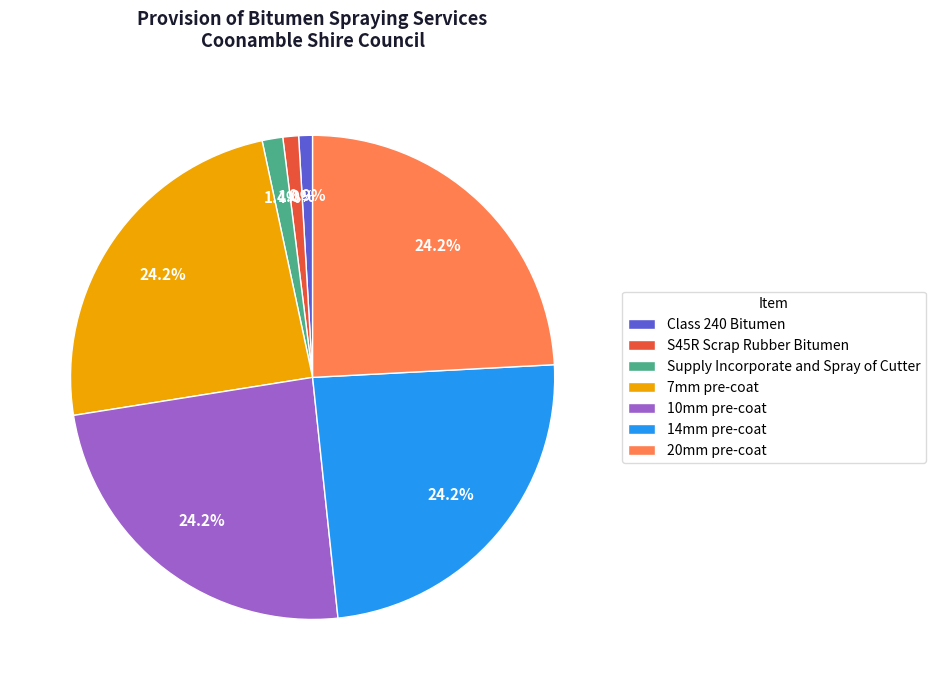

Do Supply Incorporate and Spray of Cutter and 7mm pre-coat together represent more than half of the pie?

No